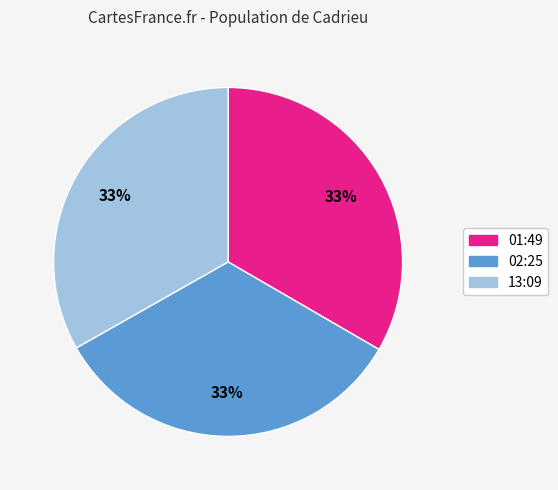

To the nearest percent, what percentage of the pie is 02:25?

33%